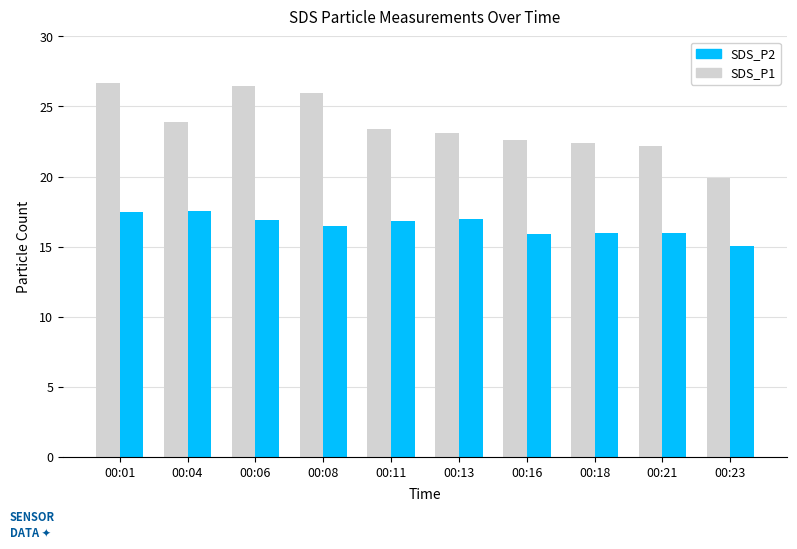

Rank the series by their average value, from lowest to highest.

SDS_P2, SDS_P1